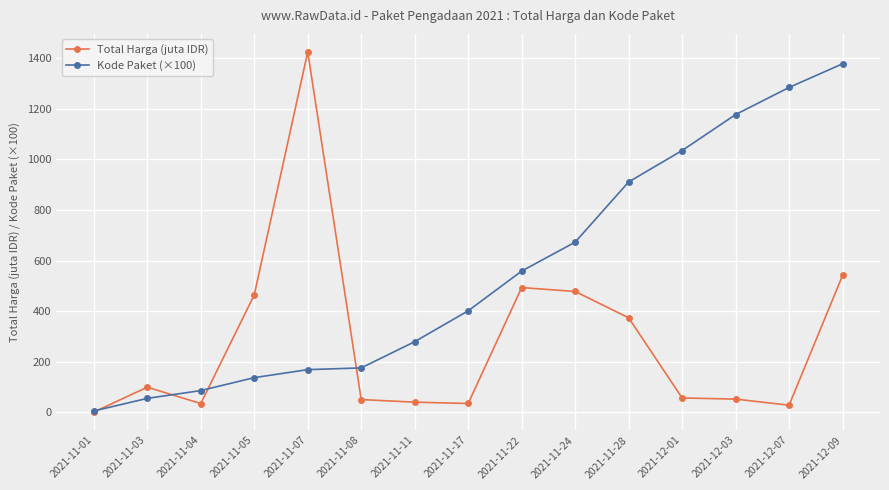

What is the value of the Total Harga (juta IDR) point at the 8th from the left?

34.3